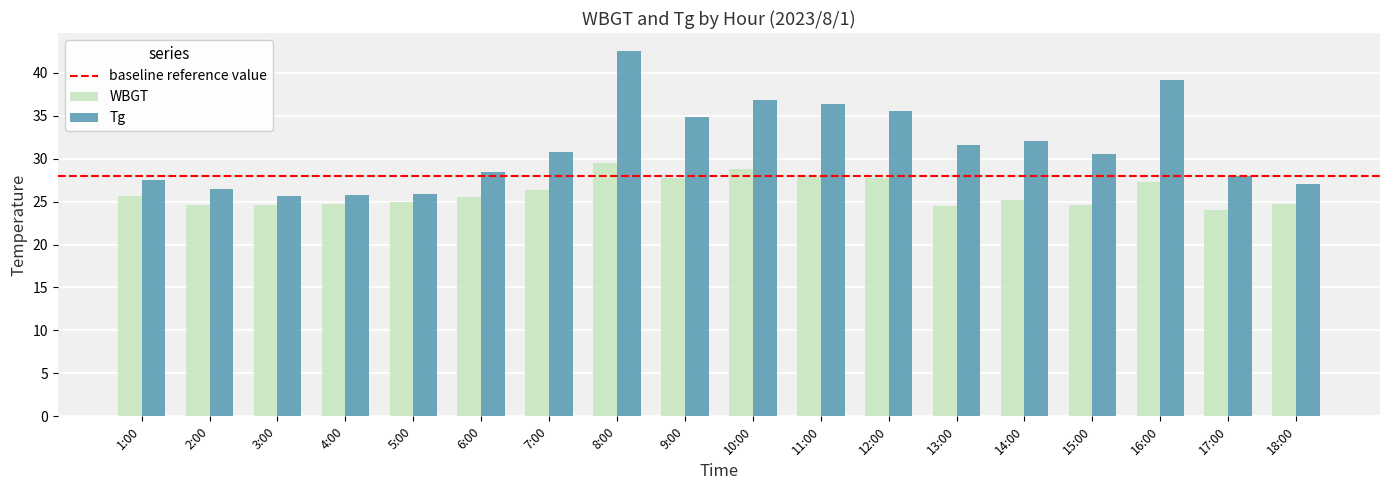

Which series has the largest total across all categories?

Tg